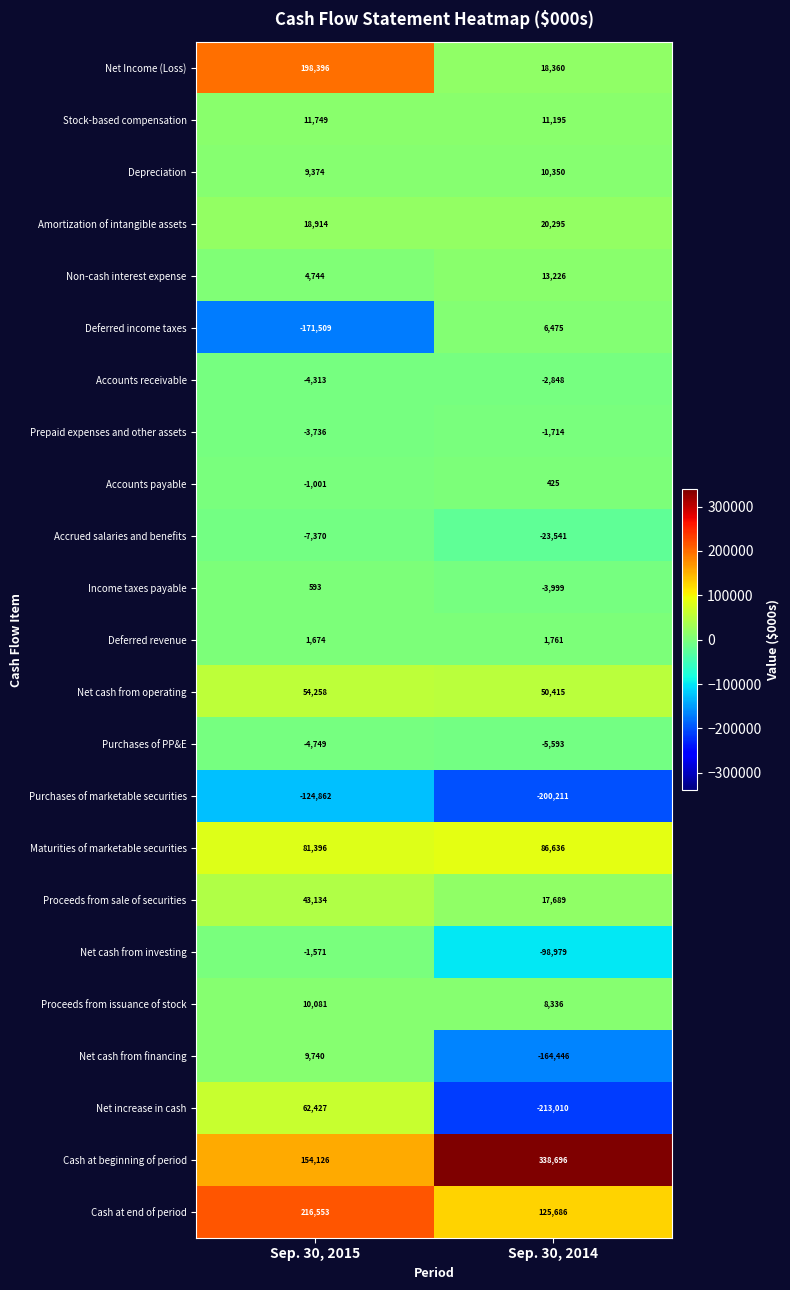

At which category does the chart reach its peak across all series?

Sep. 30, 2014